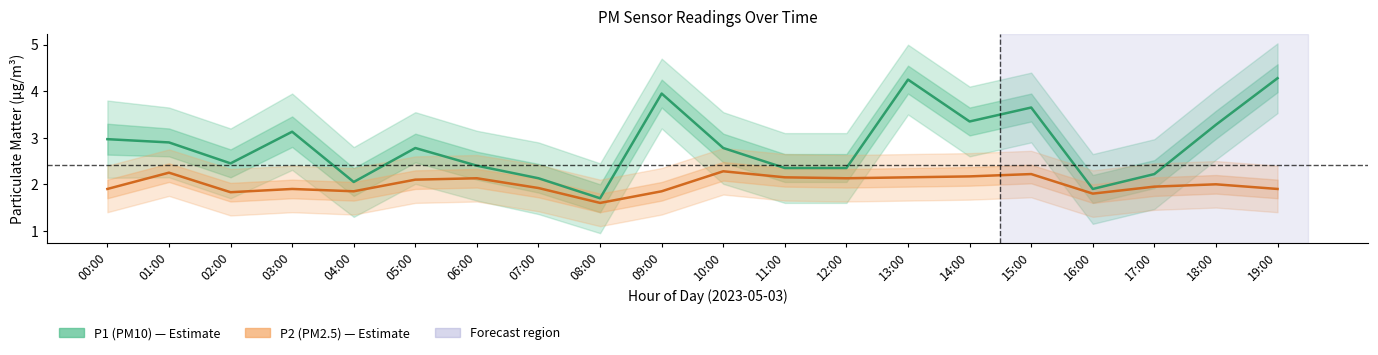

How many distinct data groups are displayed?

2